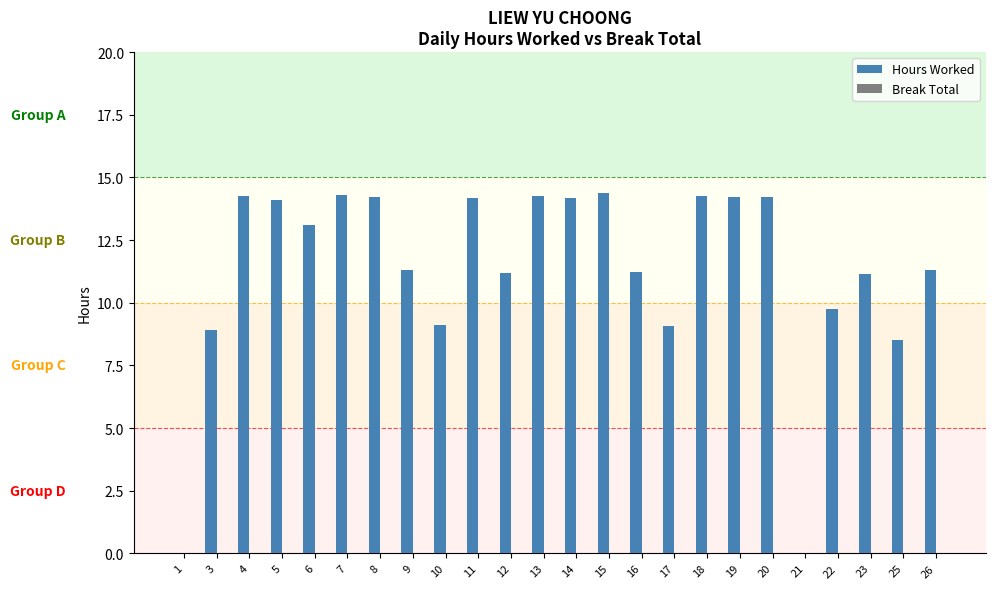

True or false: the data shows 11.3 at 9.

True